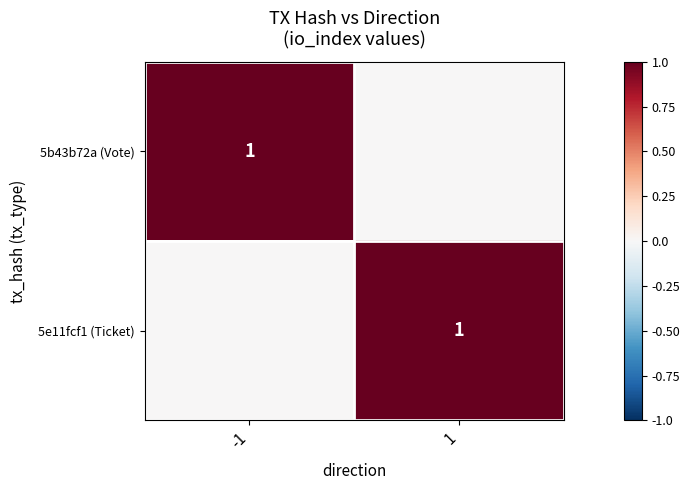

At how many categories does at least one series exceed 0?

2